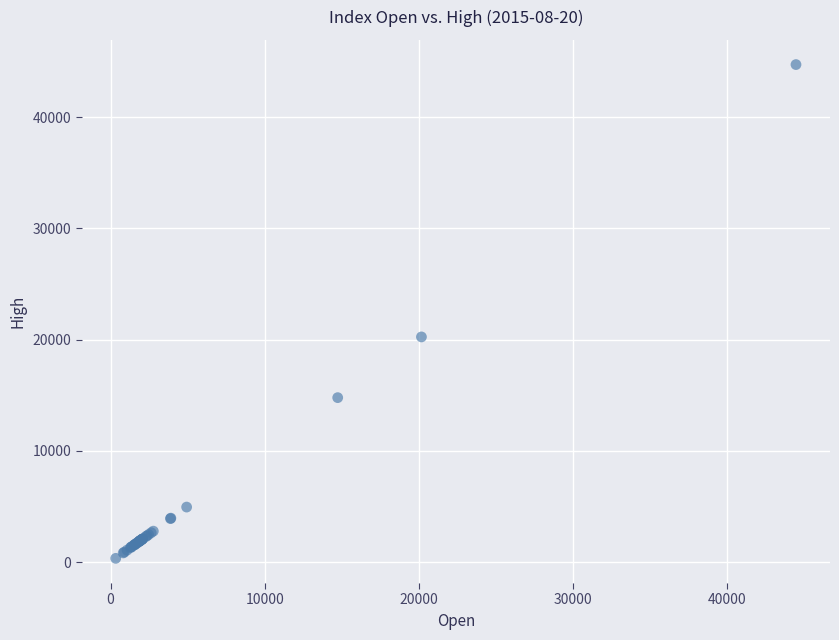

What Y value in the scatter plot is closest to 22536?

20246.5